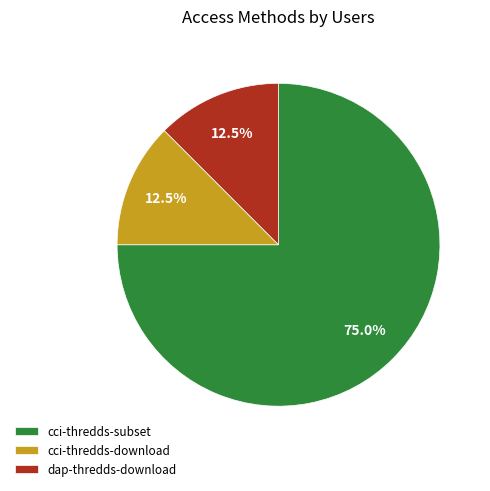

What percentage is NOT represented by cci-thredds-download?

87.5%